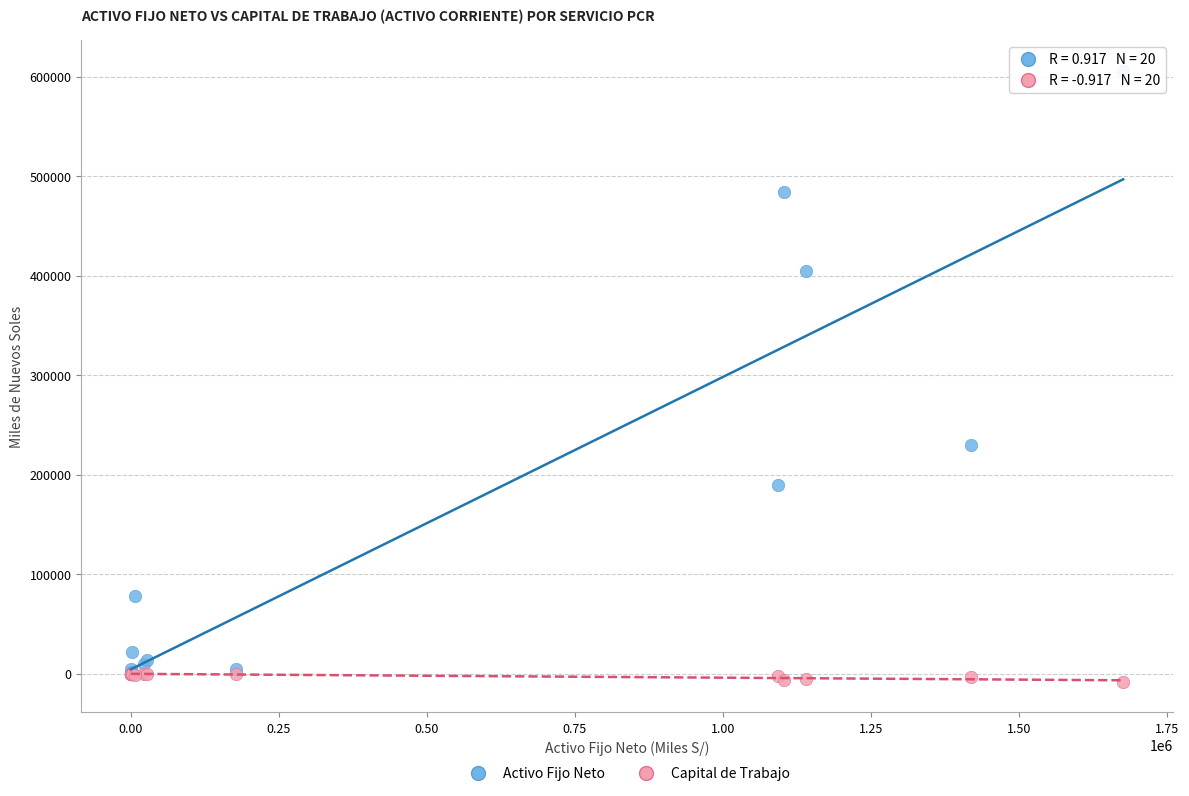

Across all series, what Y value is closest to 298923?

229501.4